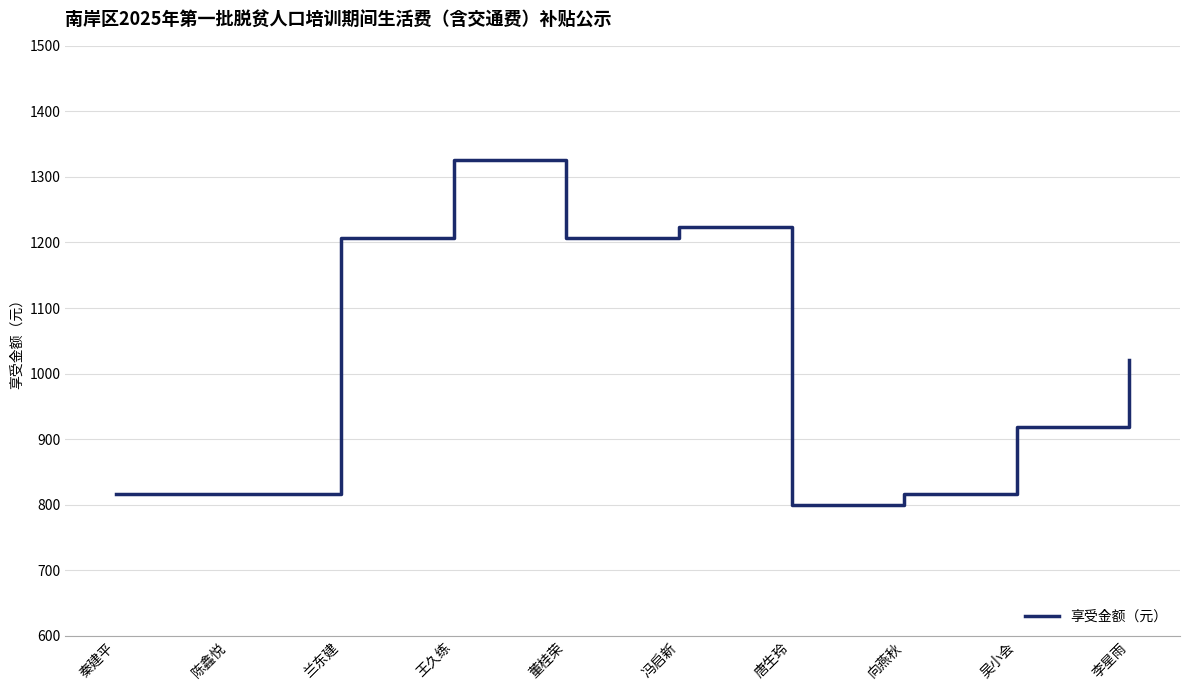

What is the difference between the values at 王久练 and 吴小会?

408